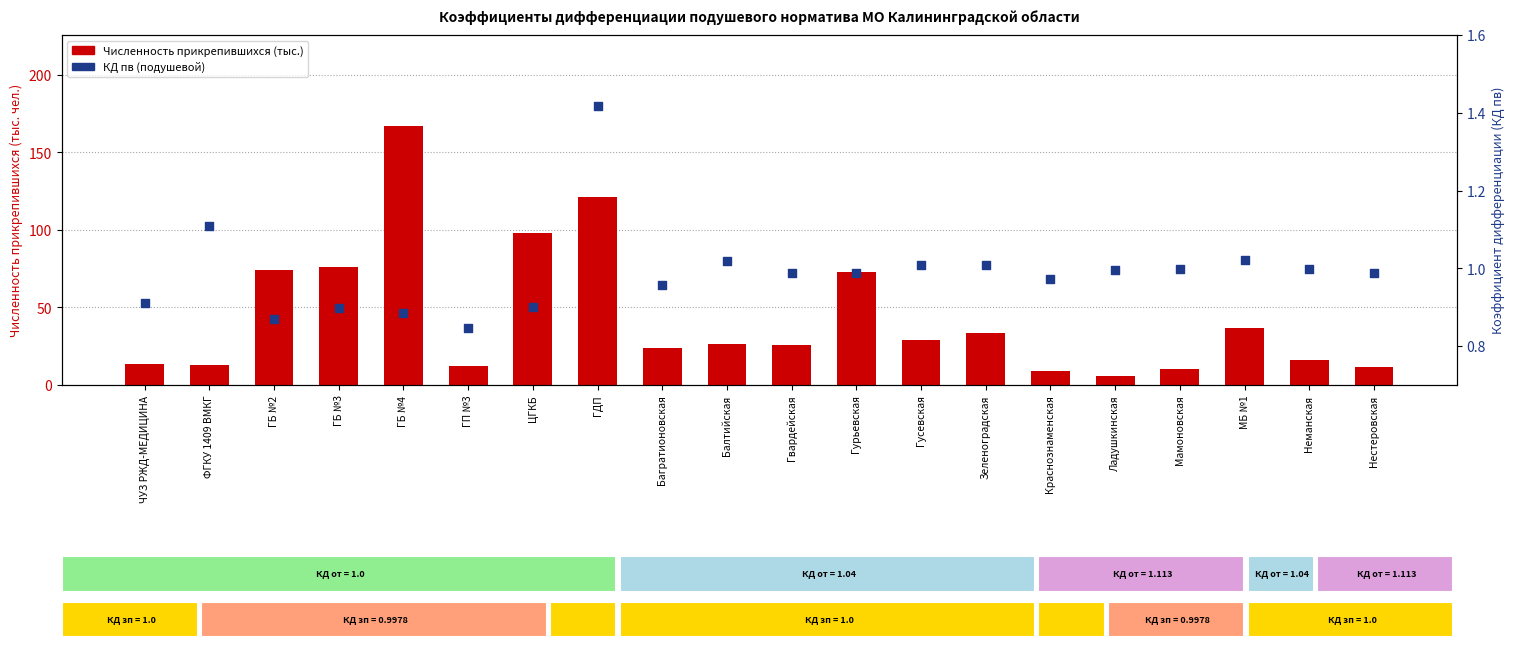

Which series reaches the minimum Y coordinate?

КД пв (подушевой)